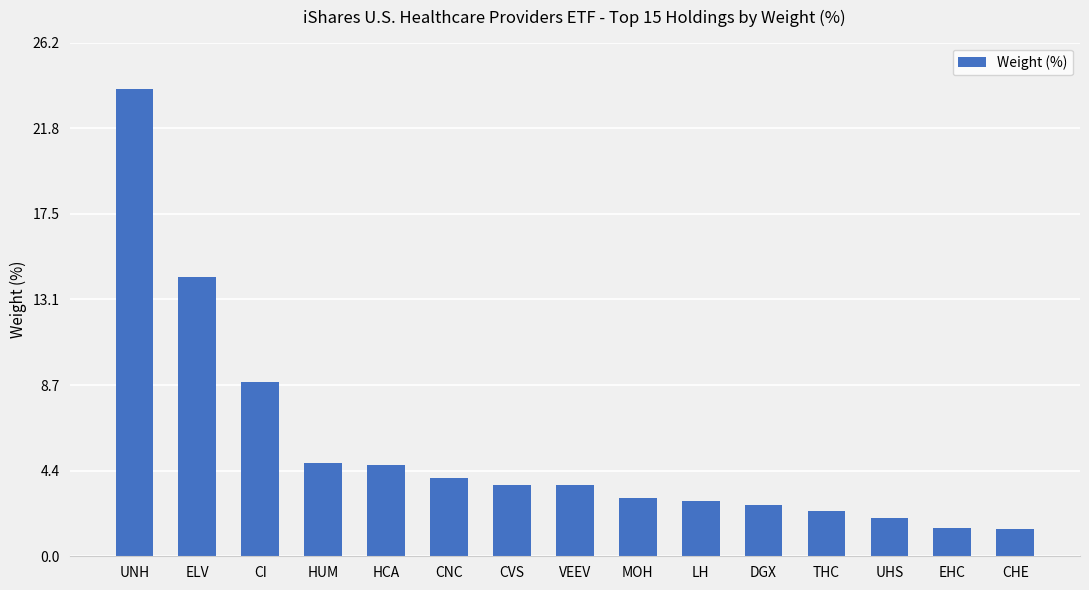

Is it true that the value at CI is 4.6?

False